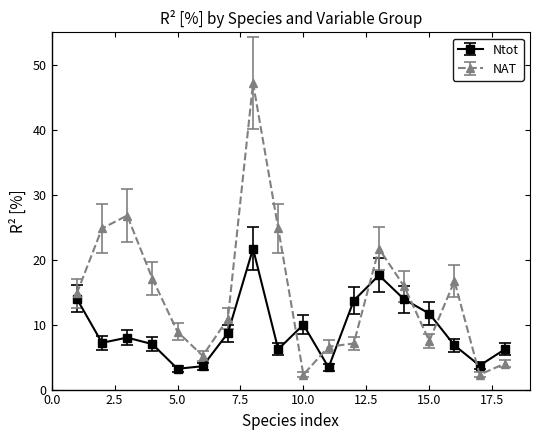

True or false: Ntot has more than 0 interior local peaks.

True